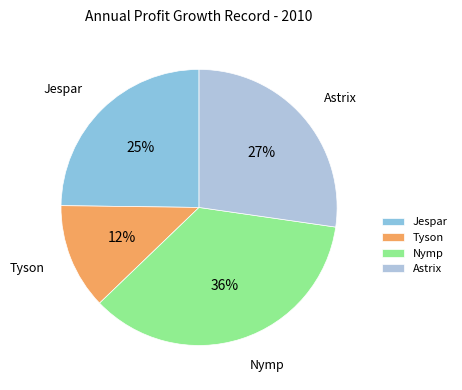

To the nearest percent, what percentage of the pie is Jespar?

25%